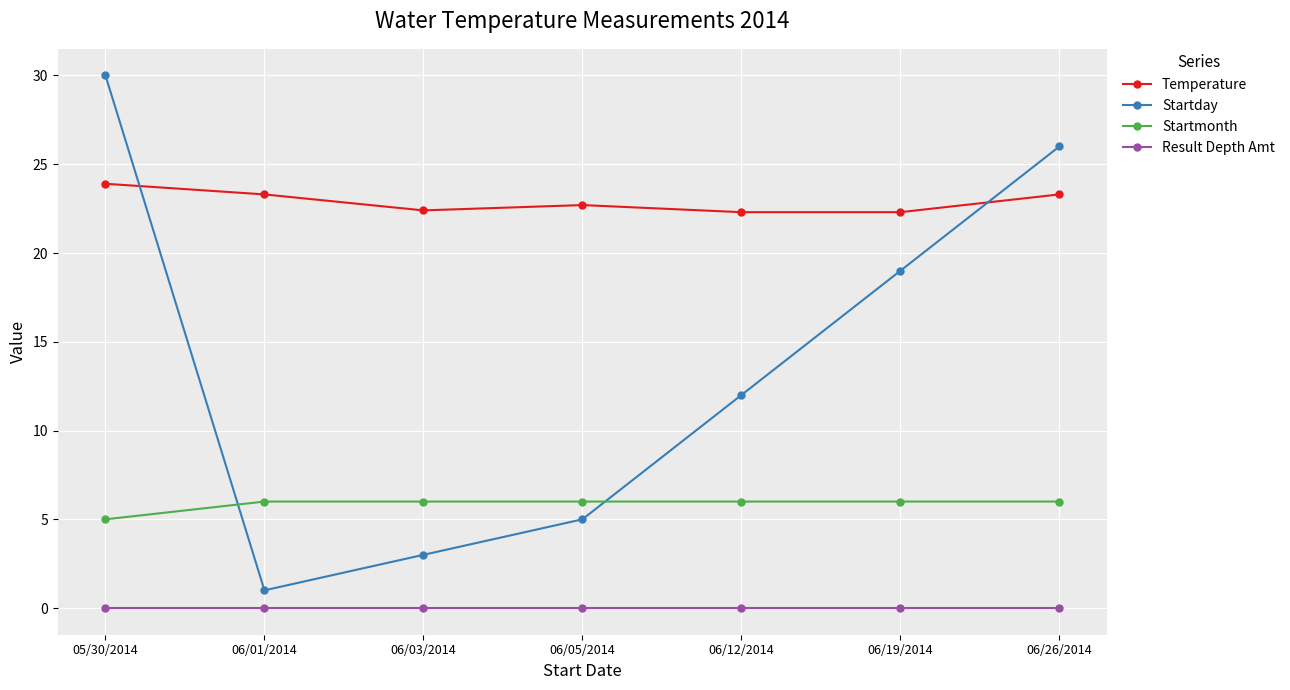

Rank the series by their maximum value, from lowest to highest.

Result Depth Amt, Startmonth, Temperature, Startday